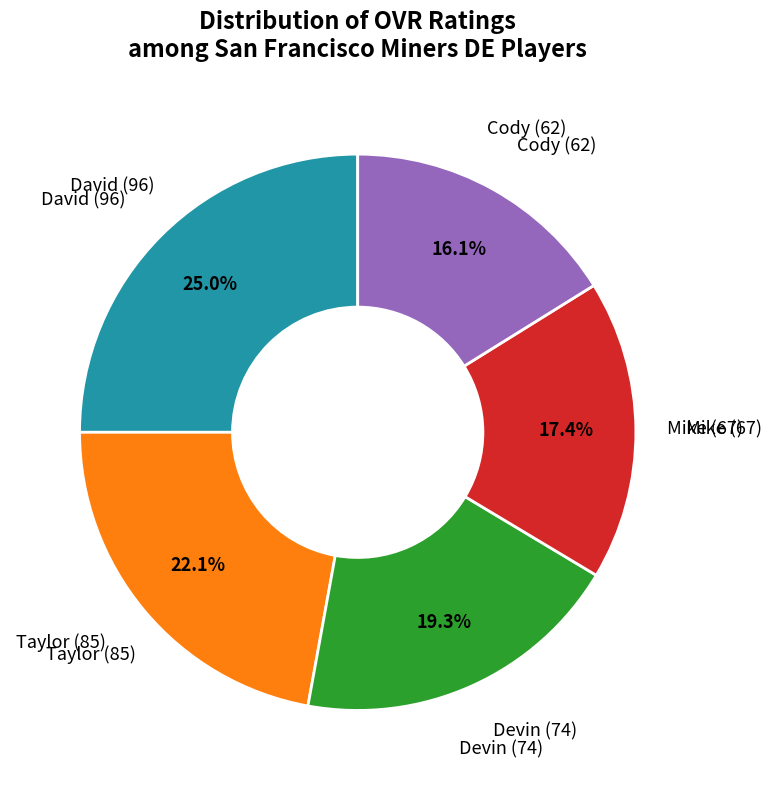

Does any single category account for the majority?

No